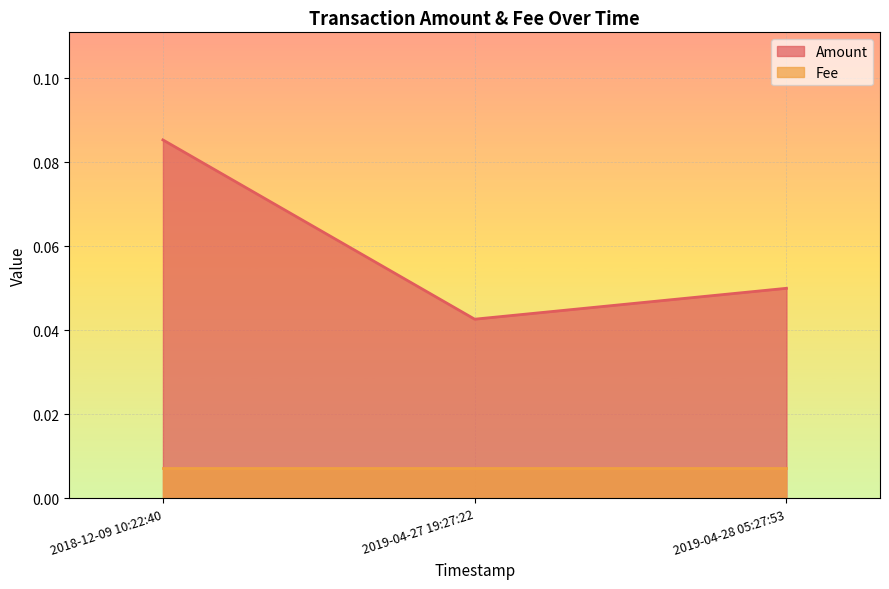

What position from the left is 2019-04-27 19:27:22?

2